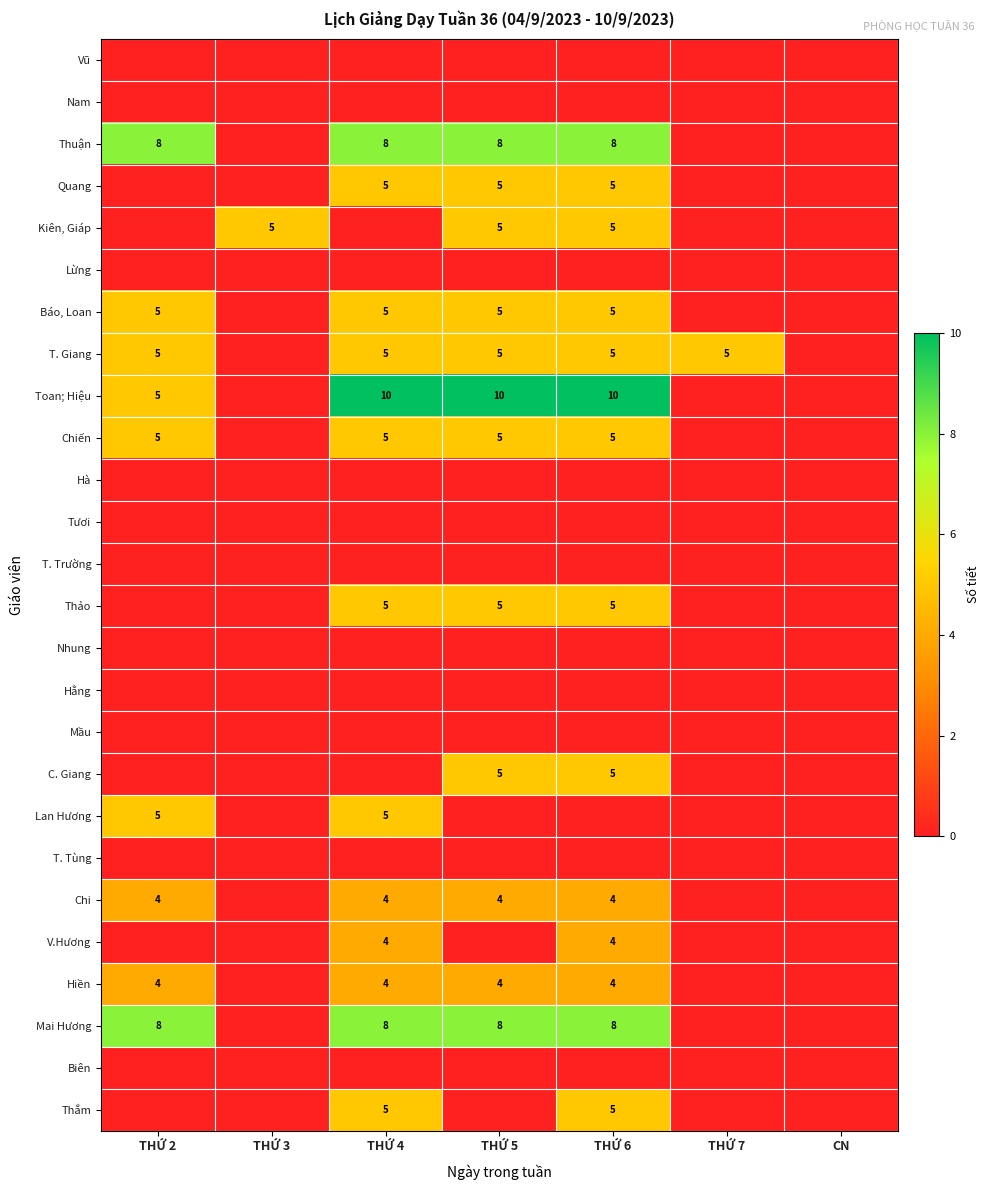

Count the number of data series in this chart.

26